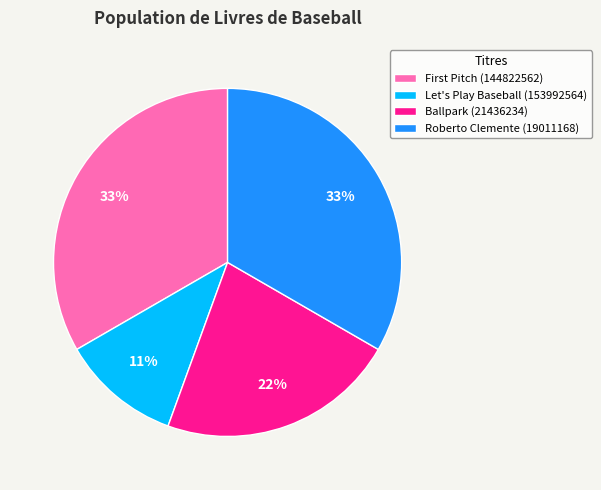

To the nearest percent, what is the combined percentage of Let's Play Baseball (153992564) and Roberto Clemente (19011168)?

44%